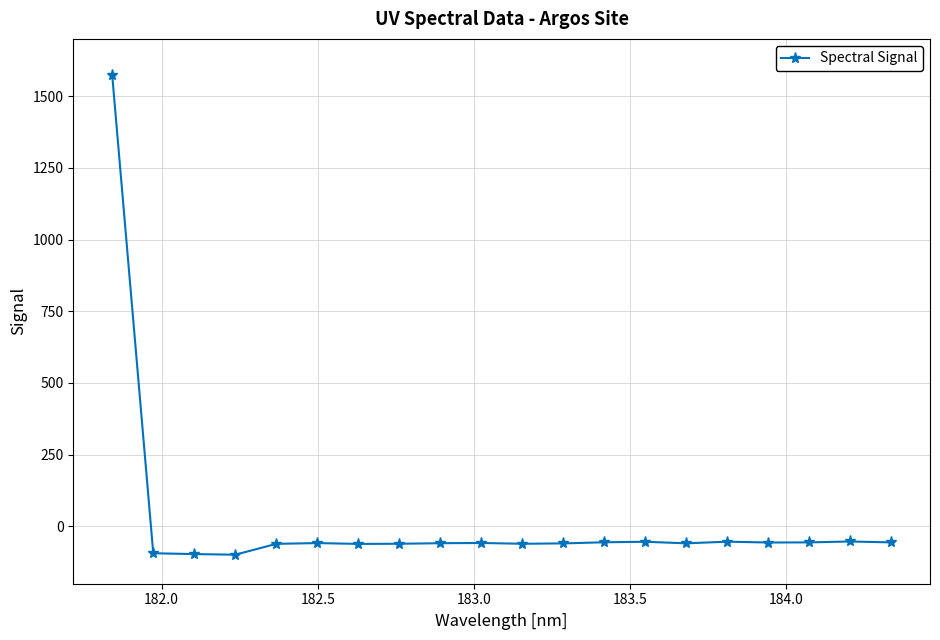

What is the value of the 13th point from the left?

-55.5